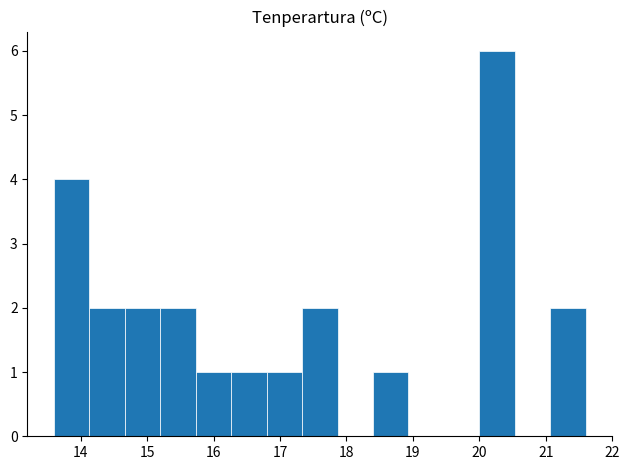

Over which range of the x-axis is the bar tallest?

20.0 to 20.5